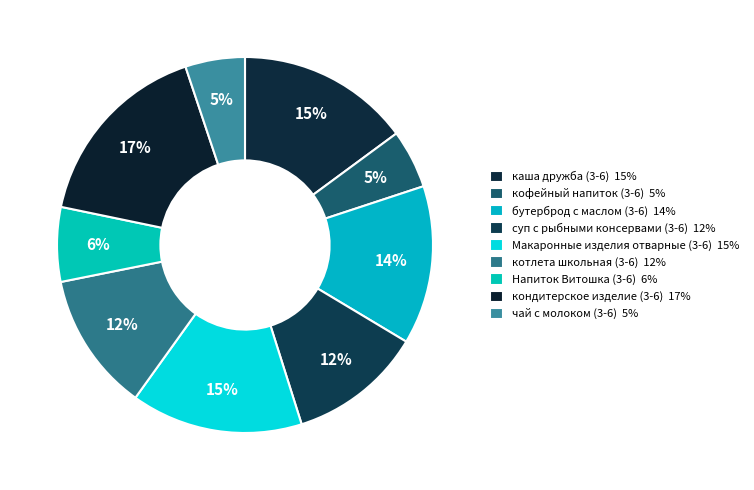

How many slices are in this pie chart?

9